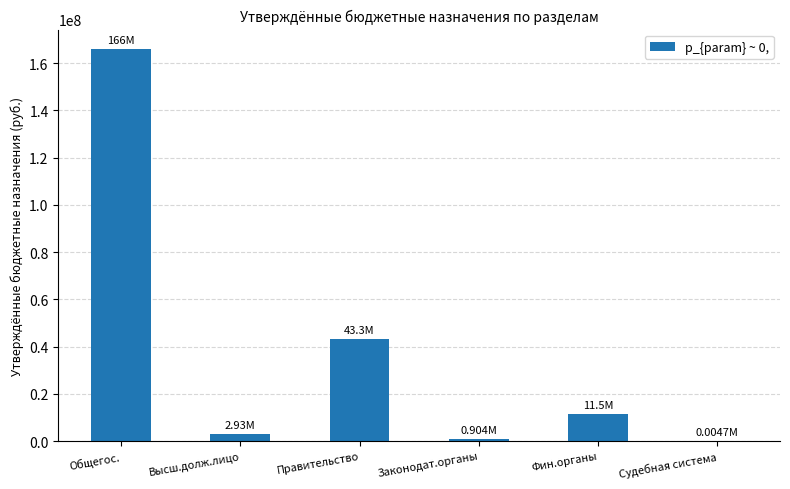

Approximately how many times larger is the value at Правительство compared to Общегос.?

0.3